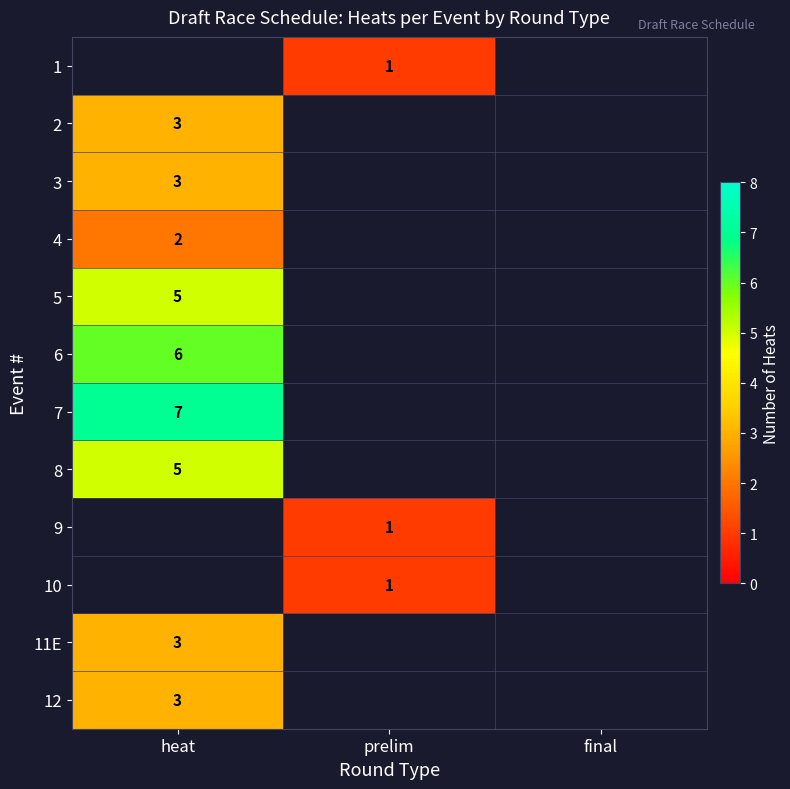

The 1 series shows 1 at prelim. True or false?

True